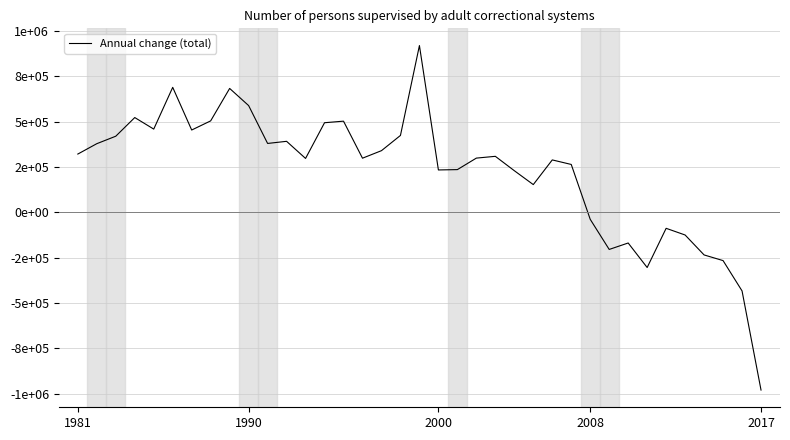

Does the chart have visible grid lines?

Yes